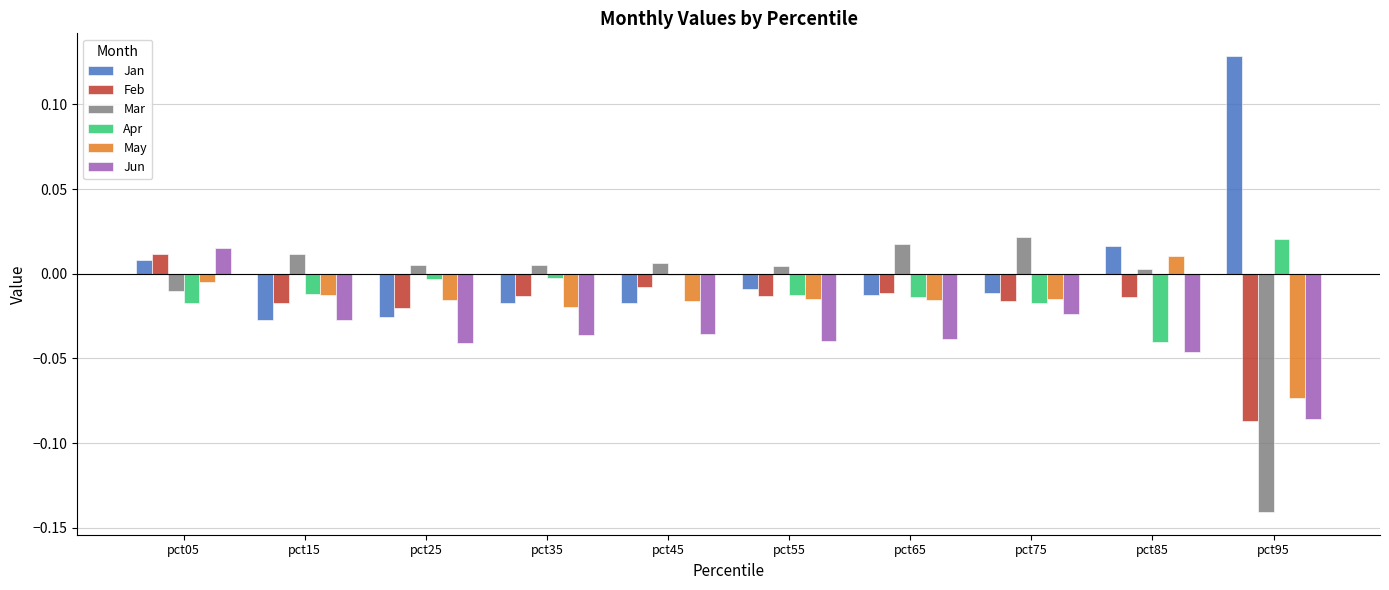

At which category does the chart reach its peak across all series?

pct95